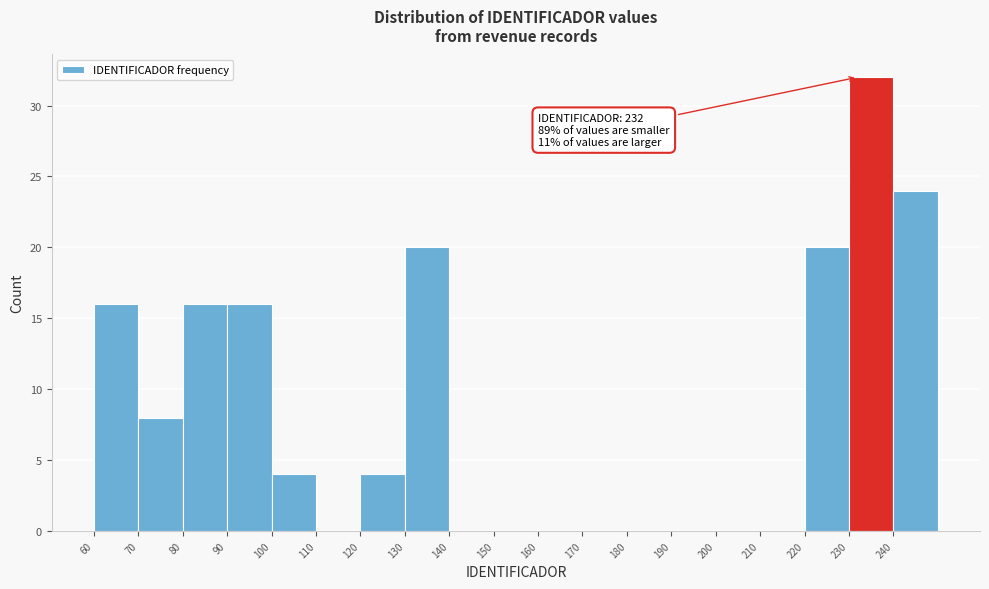

Over which range of the x-axis is the bar tallest?

230 to 240